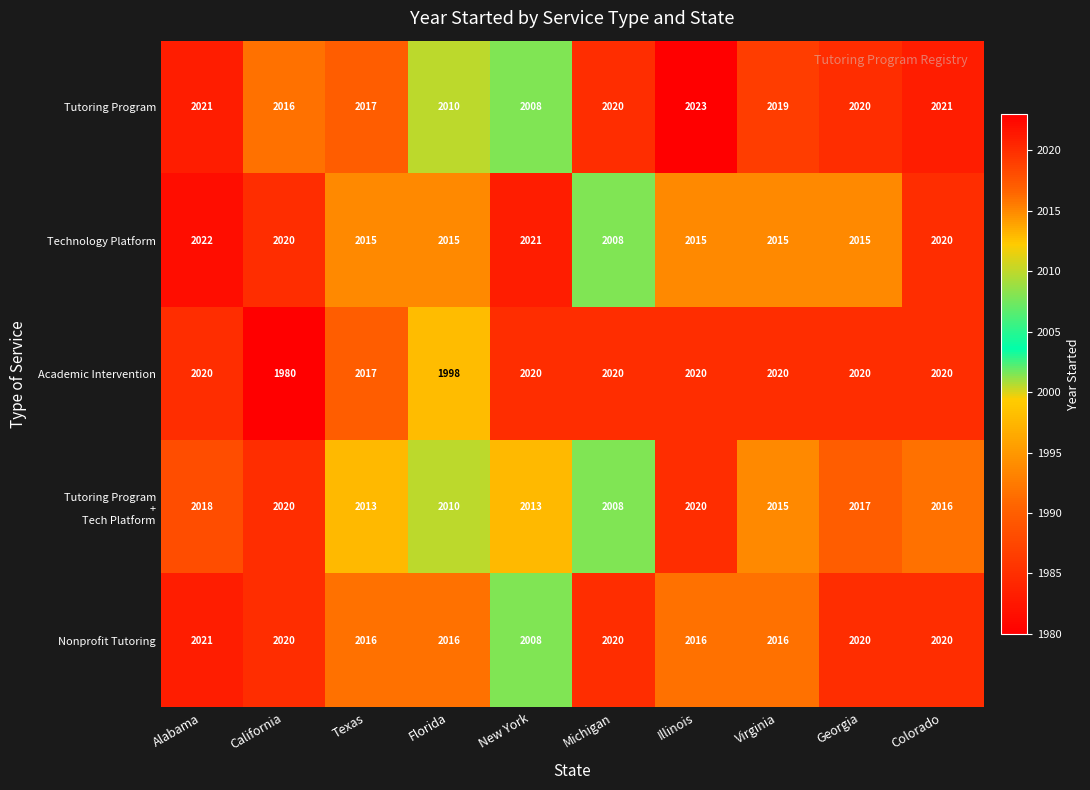

True or false: Tutoring Program has a value of 2016 at California.

True